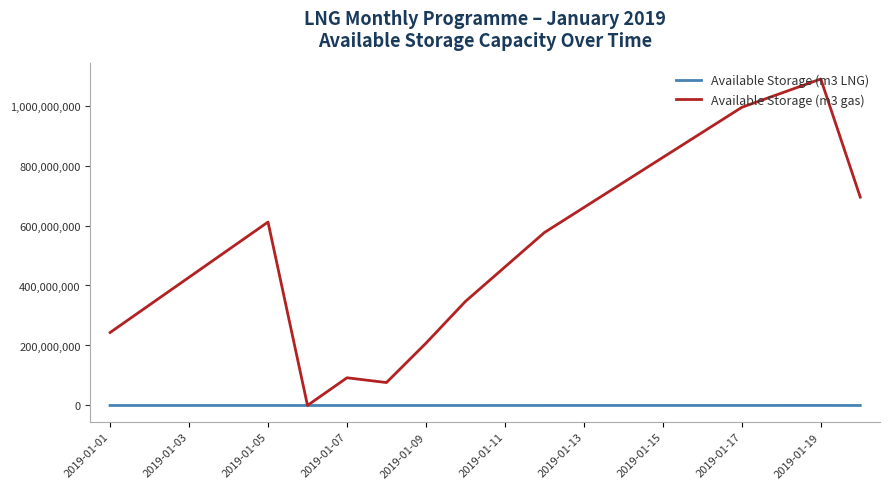

Which series has the widest spread of values?

Available Storage (m3 gas)